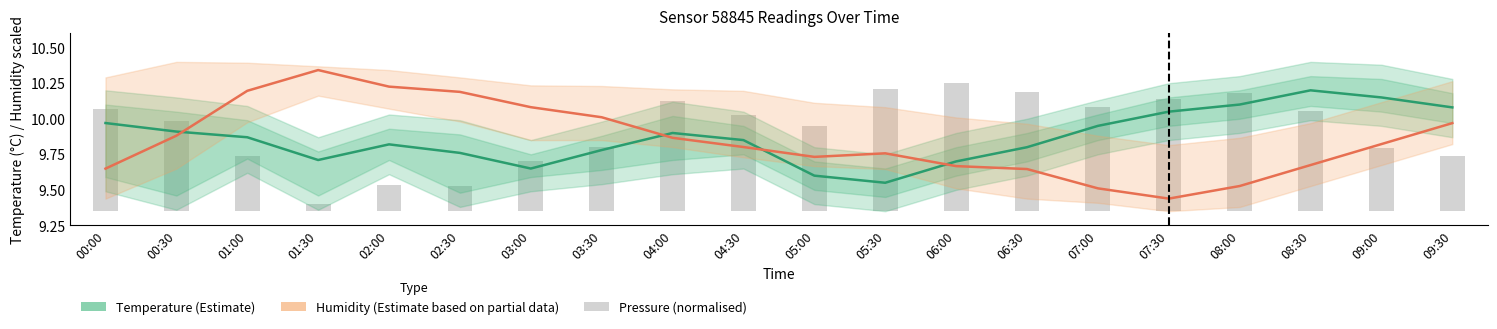

How many groups of bars are there?

20